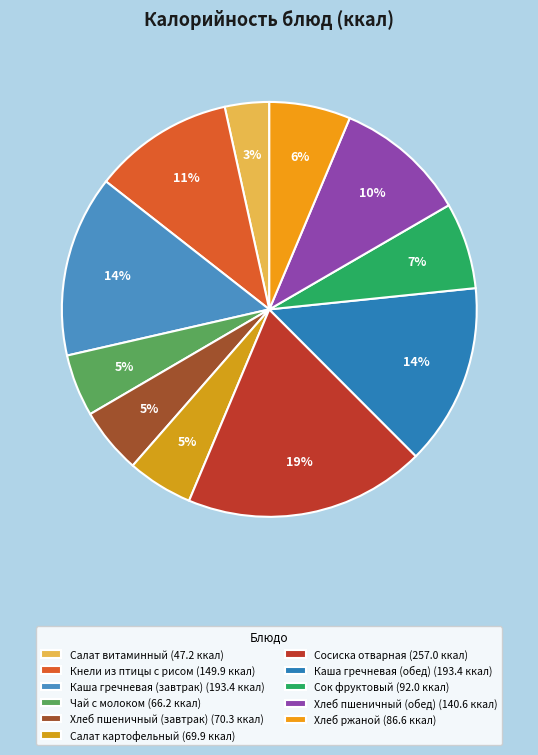

What percentage is the Сок фруктовый slice, to the nearest percent?

7%